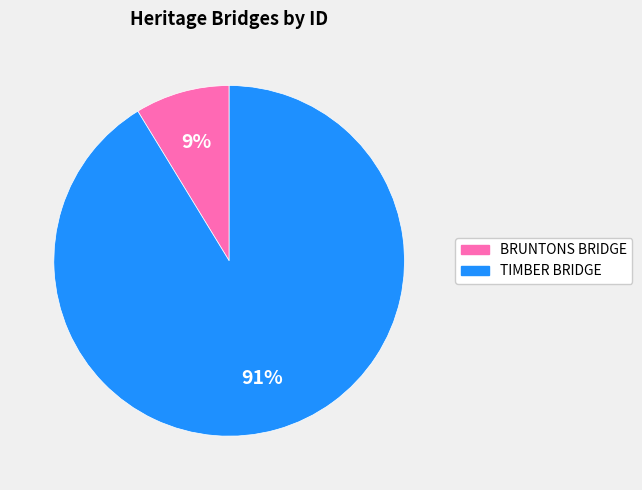

How many slices are in this pie chart?

2